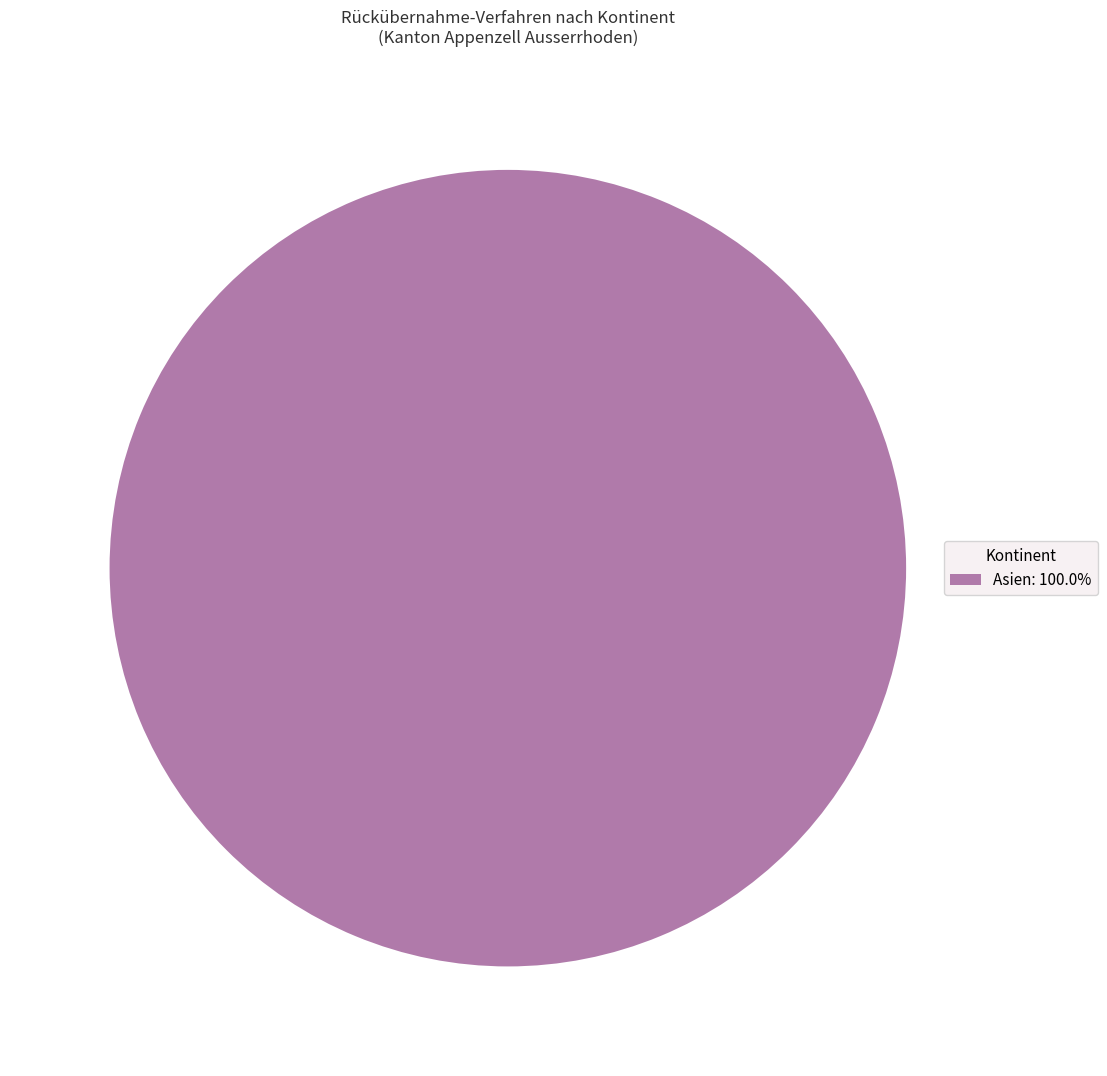

Is Asien: 100.0% the majority of the pie?

Yes